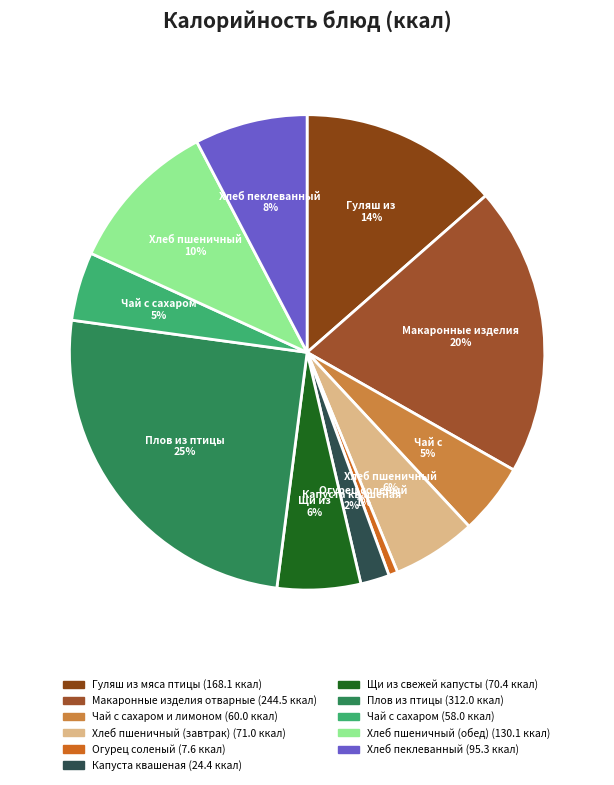

What is the smallest slice in the pie chart?

Огурец соленый